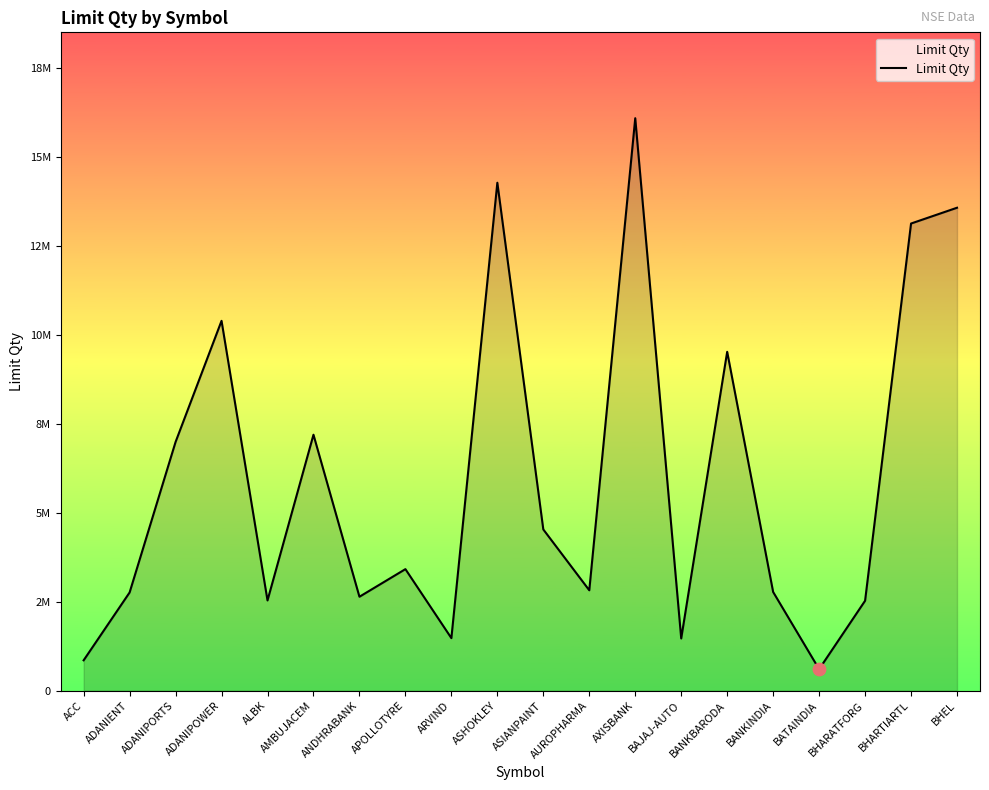

What is the change in value from AMBUJACEM to BHARTIARTL?

+5930722